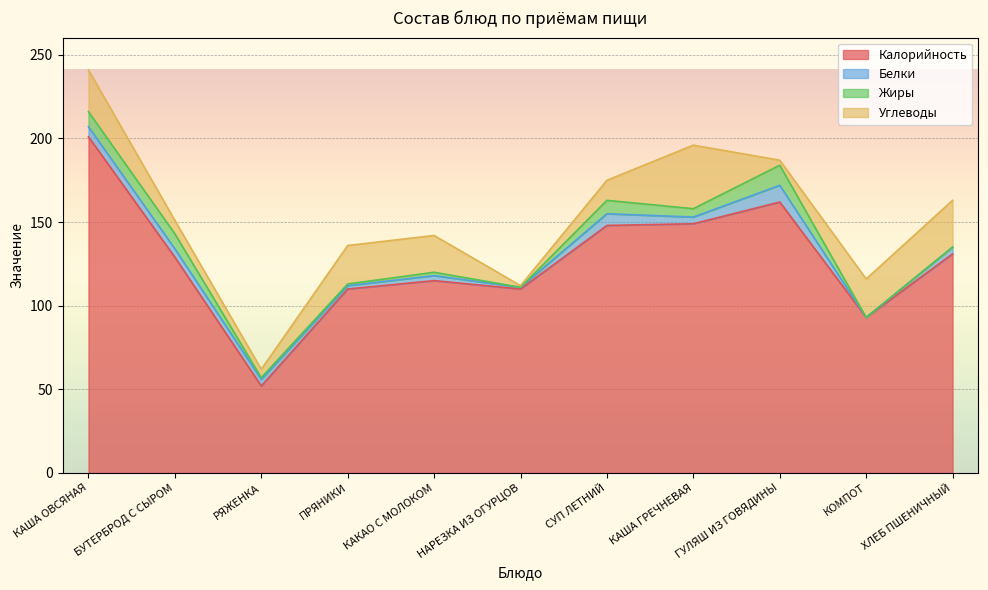

Between КАША ГРЕЧНЕВАЯ and ПРЯНИКИ, which is larger?

КАША ГРЕЧНЕВАЯ